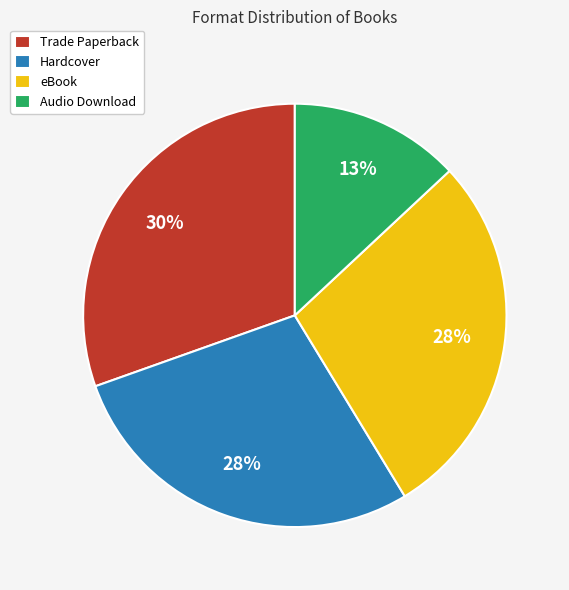

Count the number of slices in the pie.

4